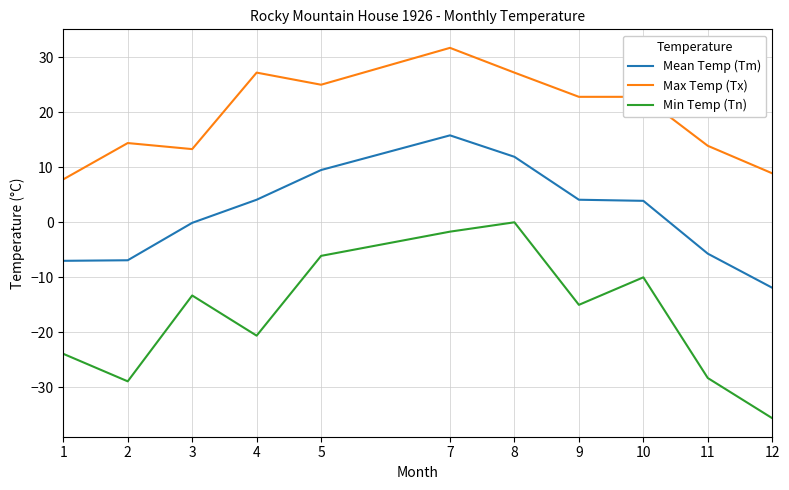

At which category is the sum across all series the highest?

7